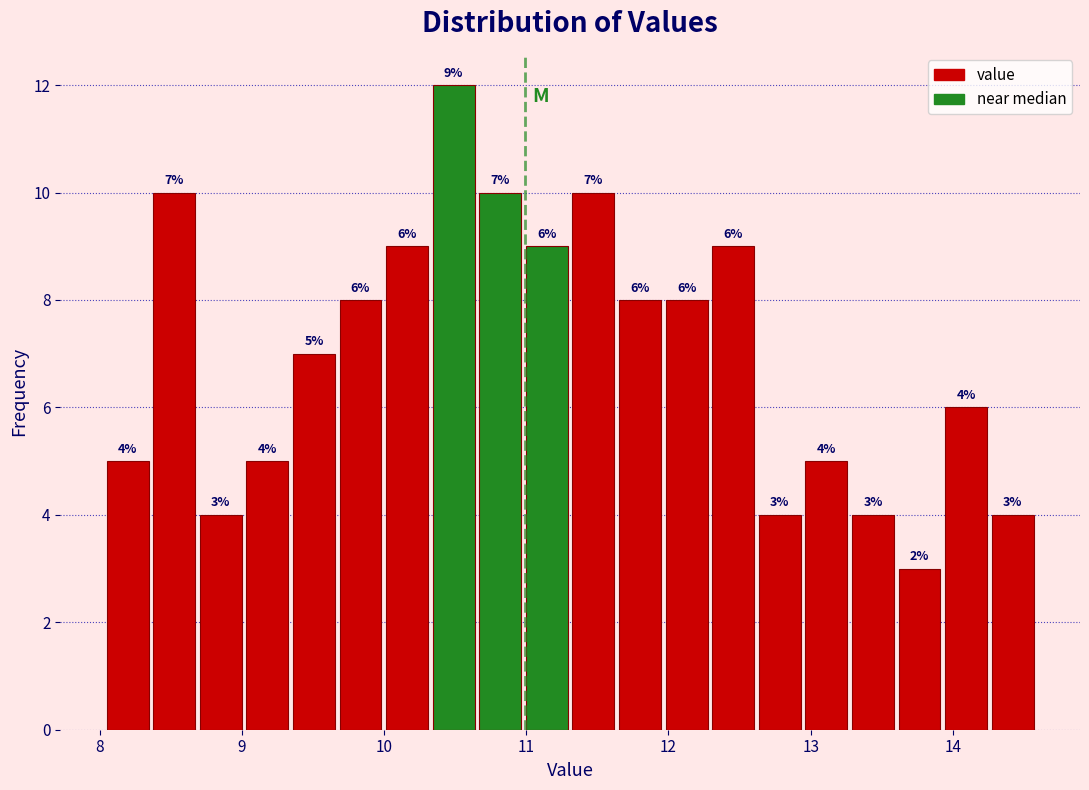

Around what value on the x-axis is the tallest bar? Give the approximate position of its centre, as read against the axis.

10.5